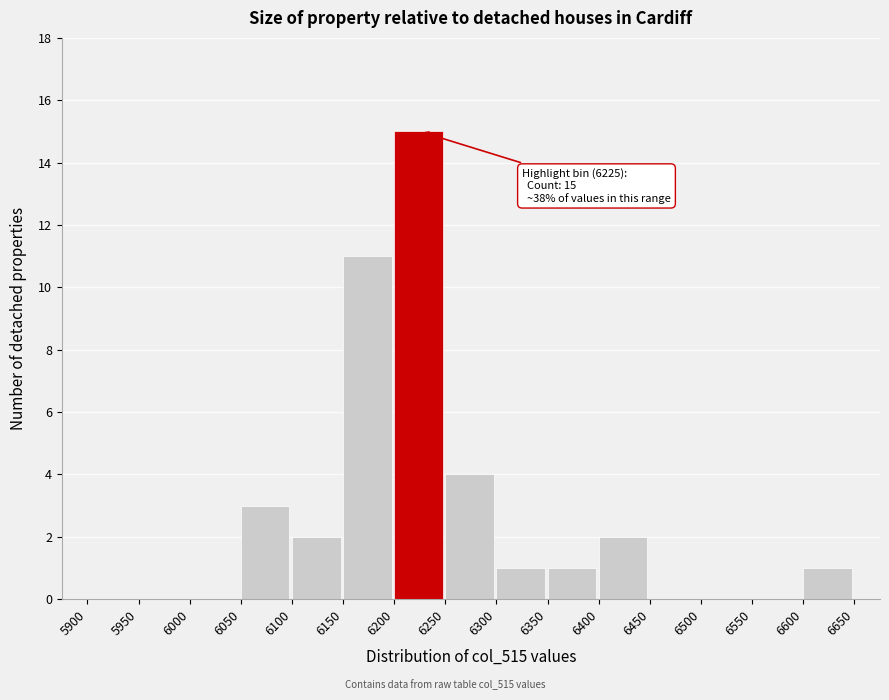

Which range on the x-axis has the tallest bar?

6200 to 6250